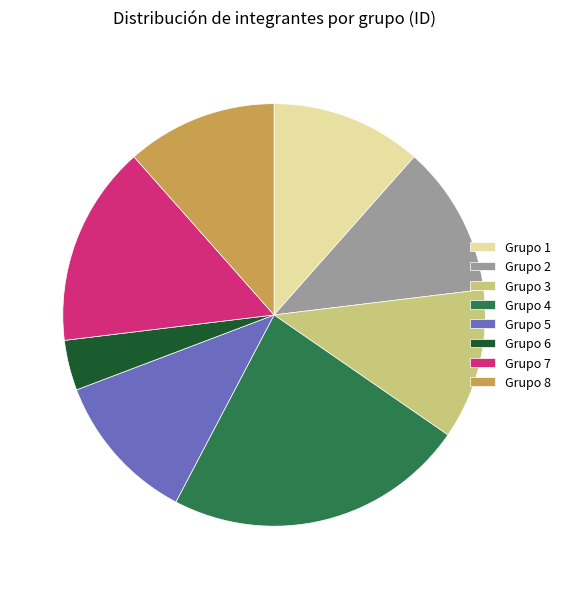

Which has a higher value, Grupo 6 or Grupo 1?

Grupo 1